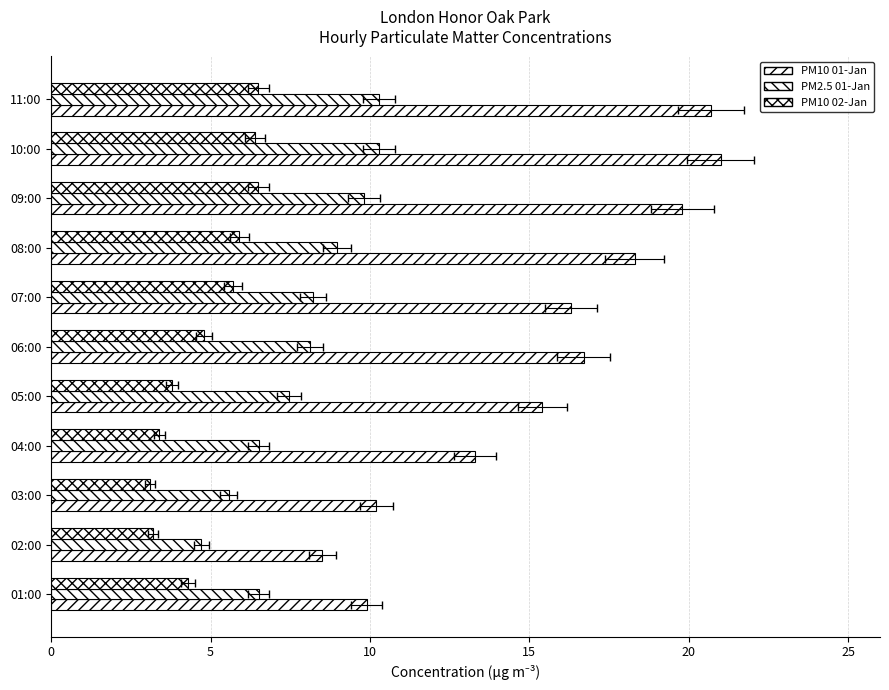

How many data points in PM10 02-Jan are above 4?

7